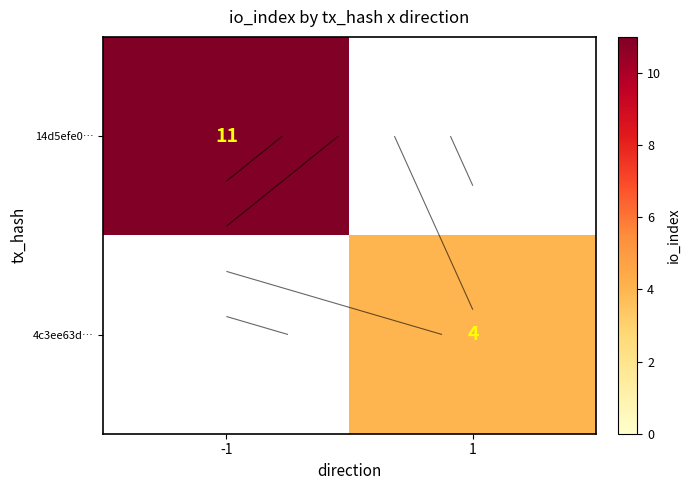

At which label is 14d5efe0… closest to 11?

-1